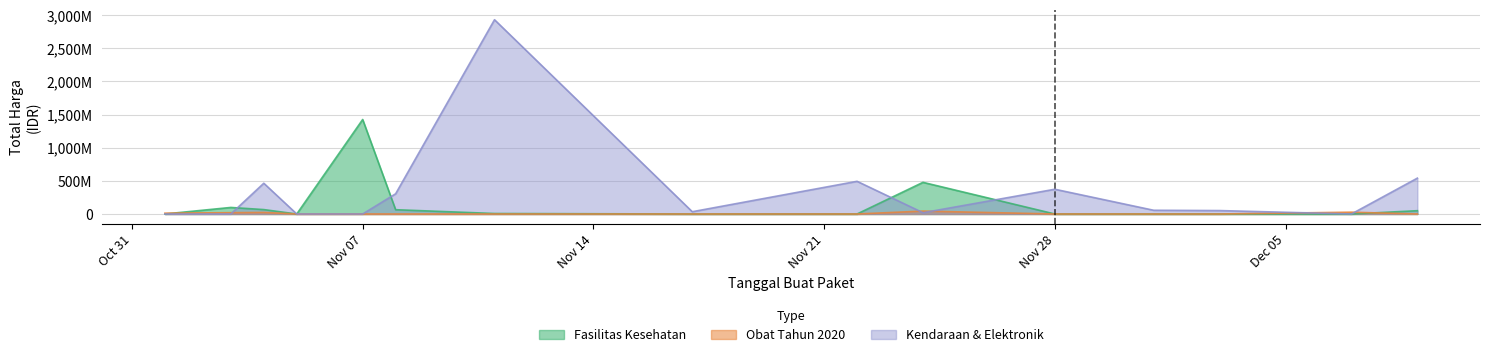

The value of Obat Tahun 2020 at 2021-12-01 is 0. True or false?

True